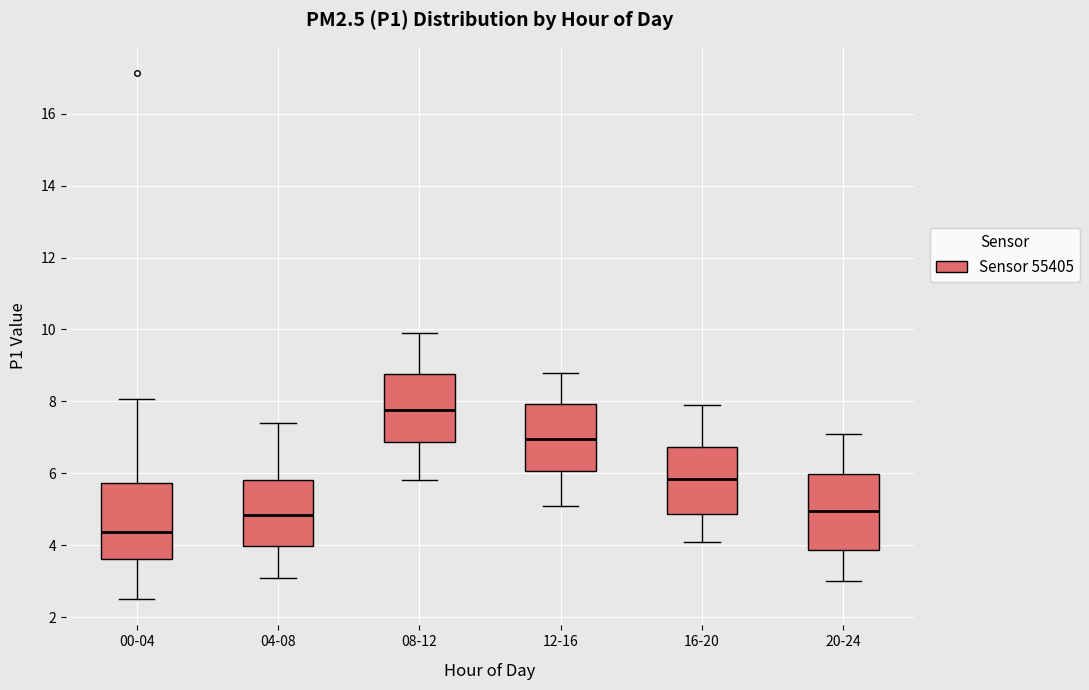

Where is the lower edge of the box for 12-16 on the y-axis? The values are not printed on the chart, so give them approximately, as read against the axis.

6.0